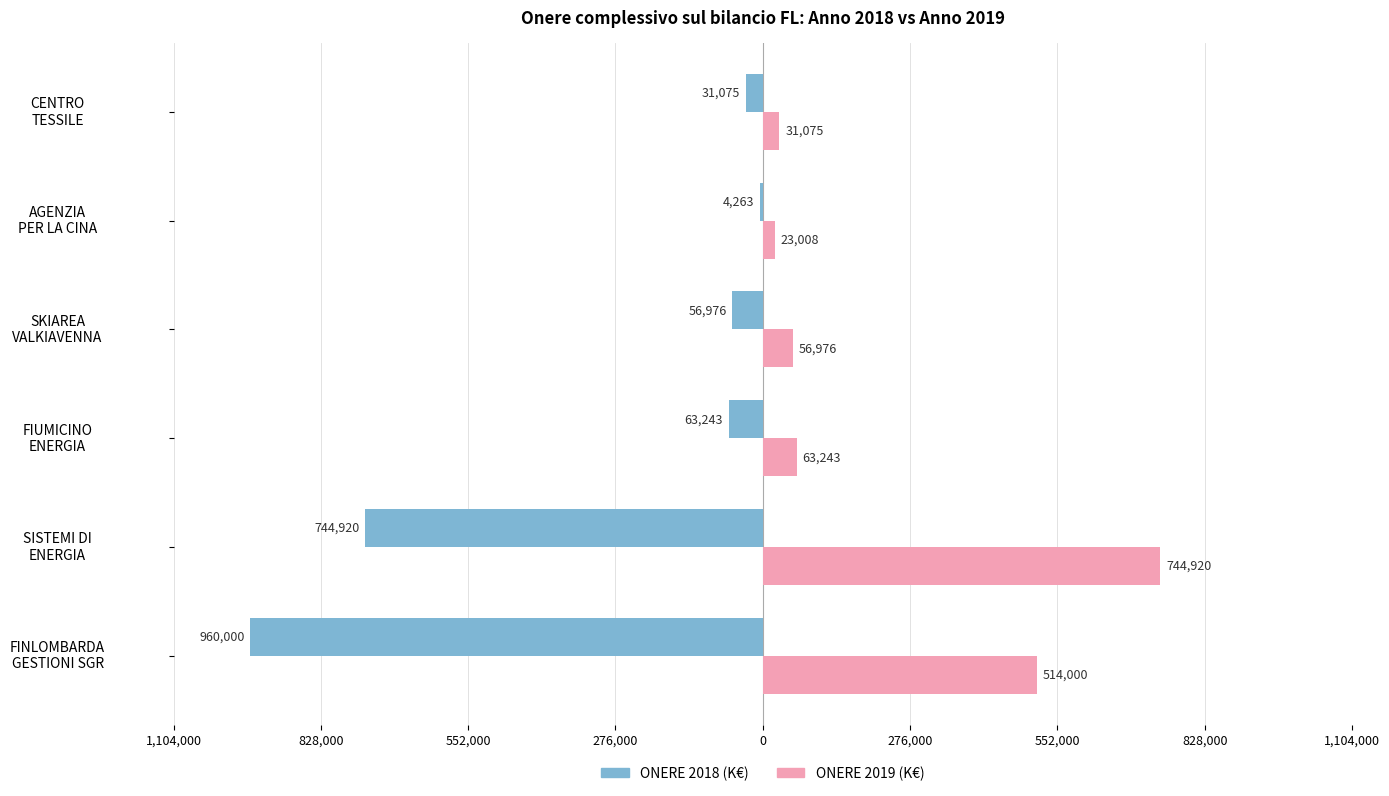

What are all the series names shown in the legend?

ONERE 2018 (K€), ONERE 2019 (K€)